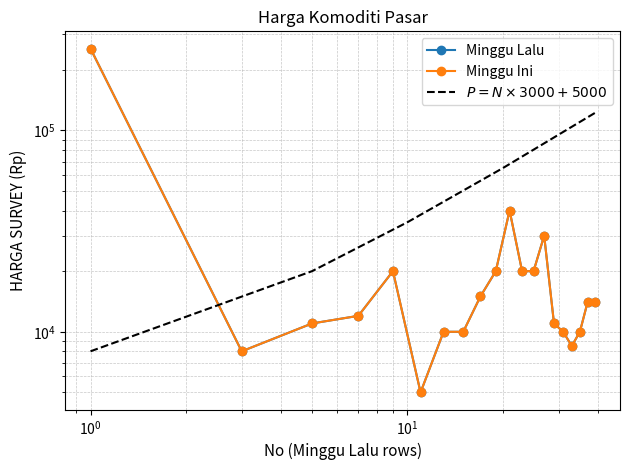

At 39, list the series in order from largest to smallest.

Minggu Lalu, Minggu Ini